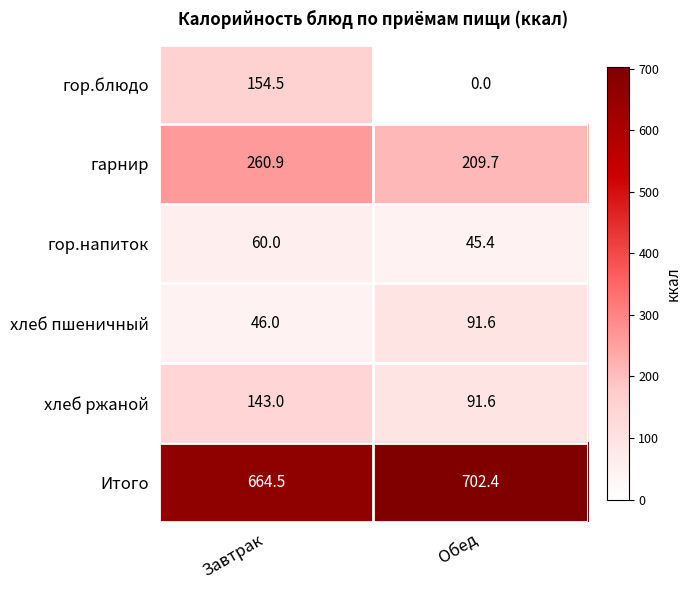

At which category does the chart reach its peak across all series?

Обед